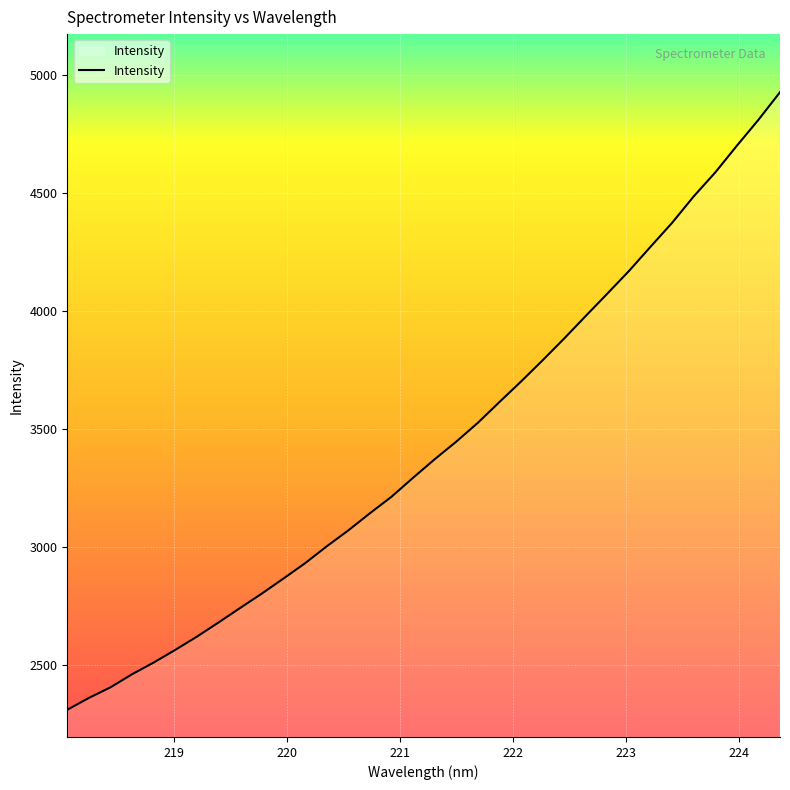

What is the difference between the maximum and minimum values?

2620.3